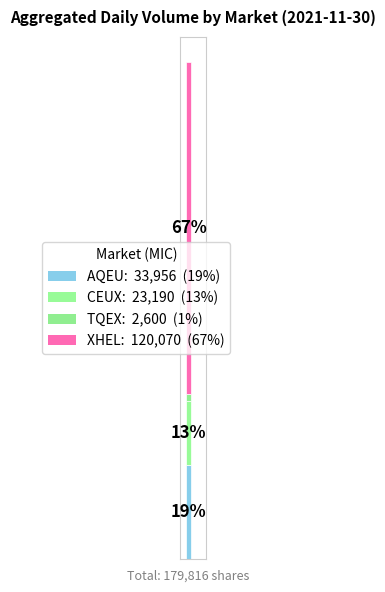

Are the bars grouped side by side (vs. stacked)?

No